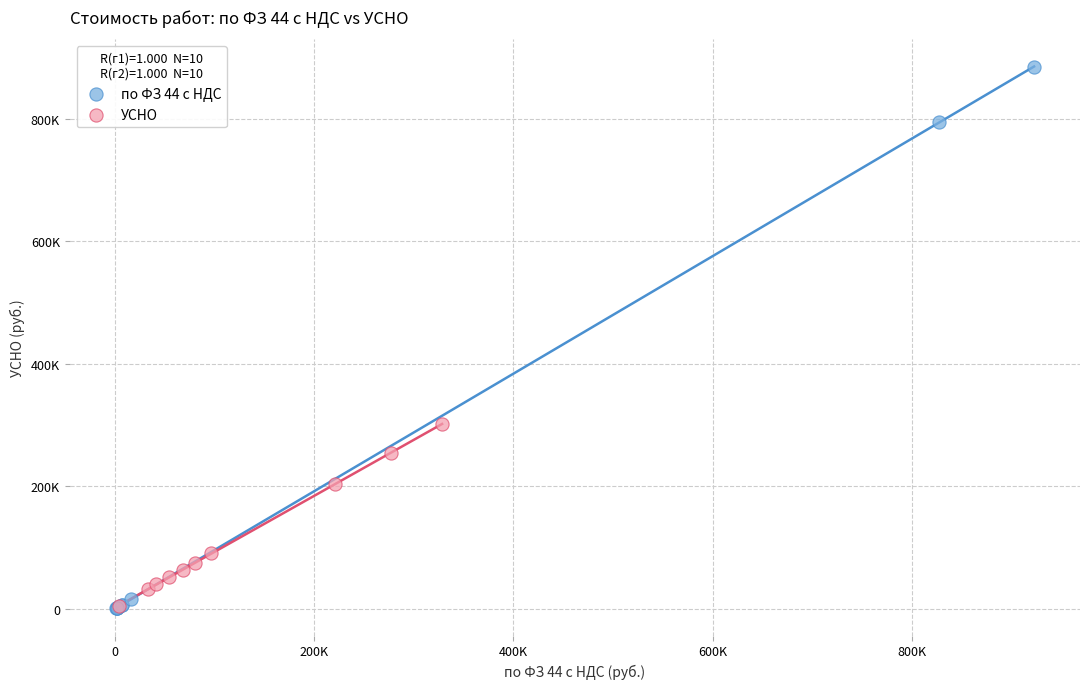

What are all the series names shown in the legend?

по ФЗ 44 с НДС, УСНО